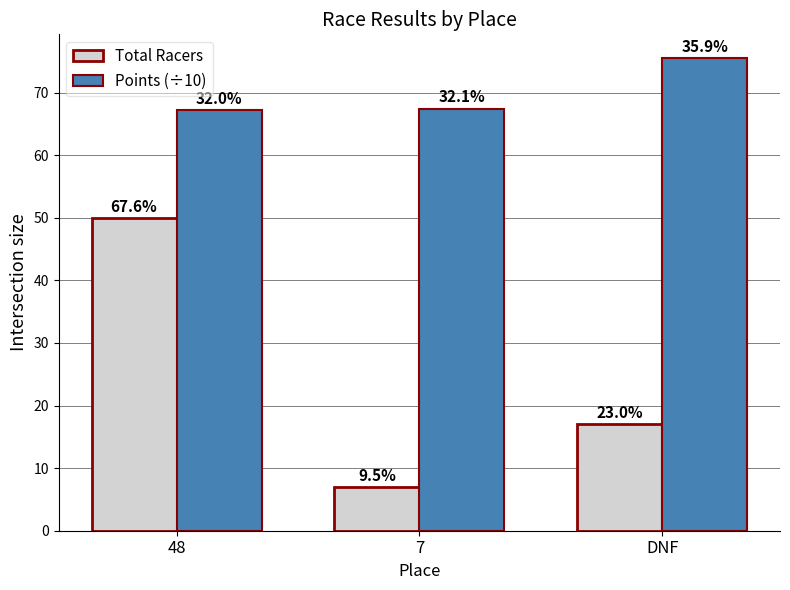

Between 48 and DNF, which series saw the biggest shift?

Total Racers